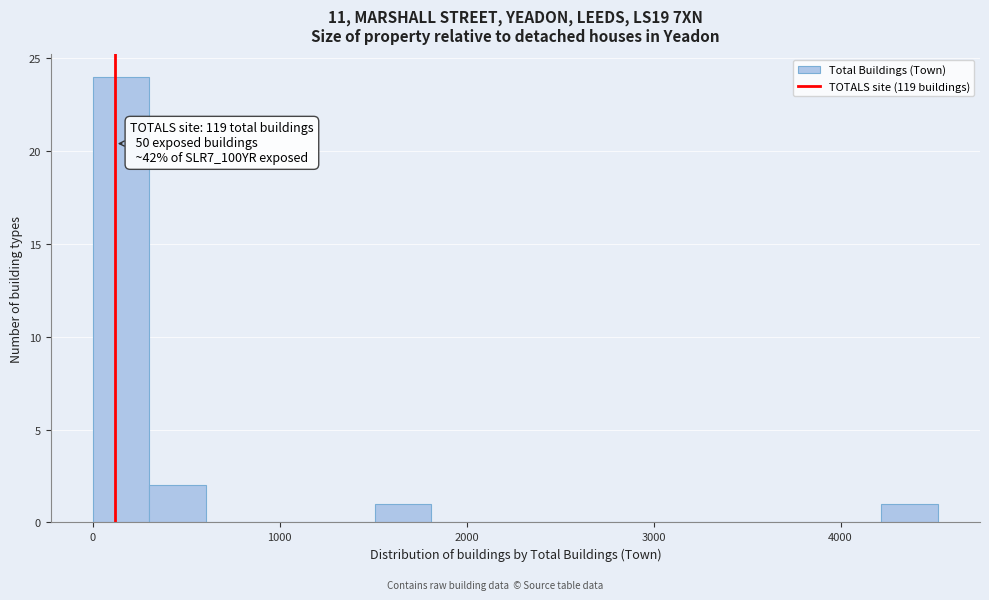

Read against the x-axis, roughly where is the centre of the tallest bar?

200